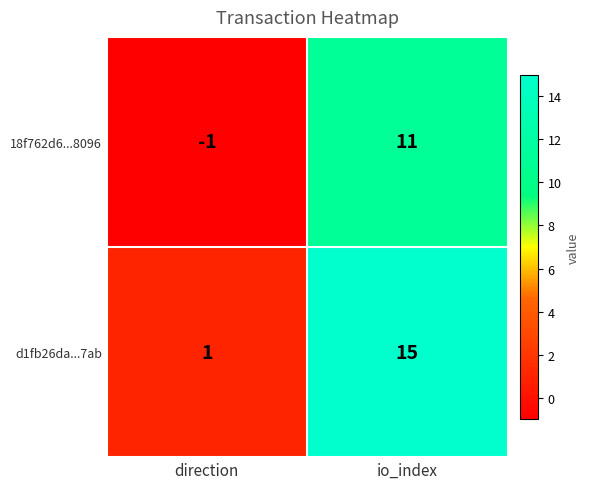

How many categories are shown in the chart?

2